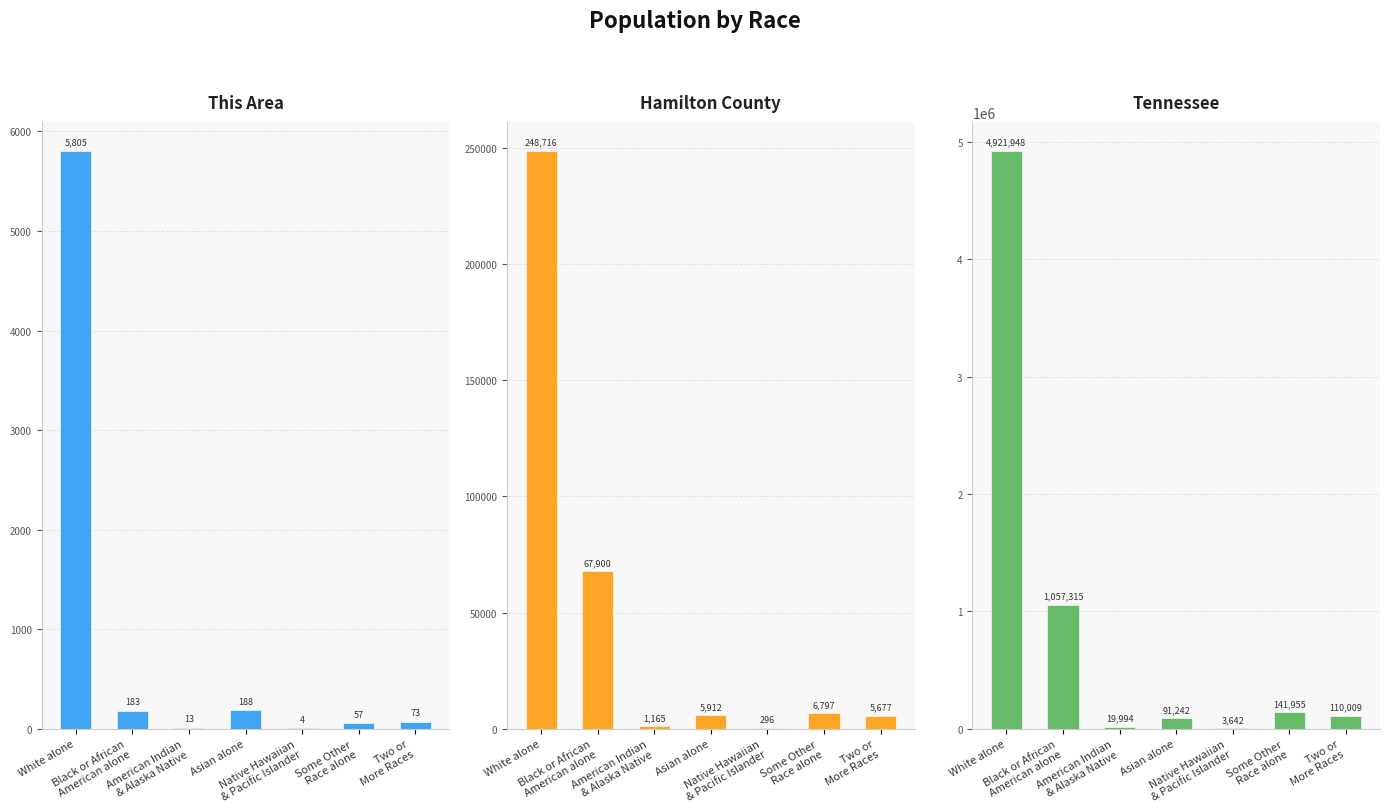

How many groups of bars are there?

7